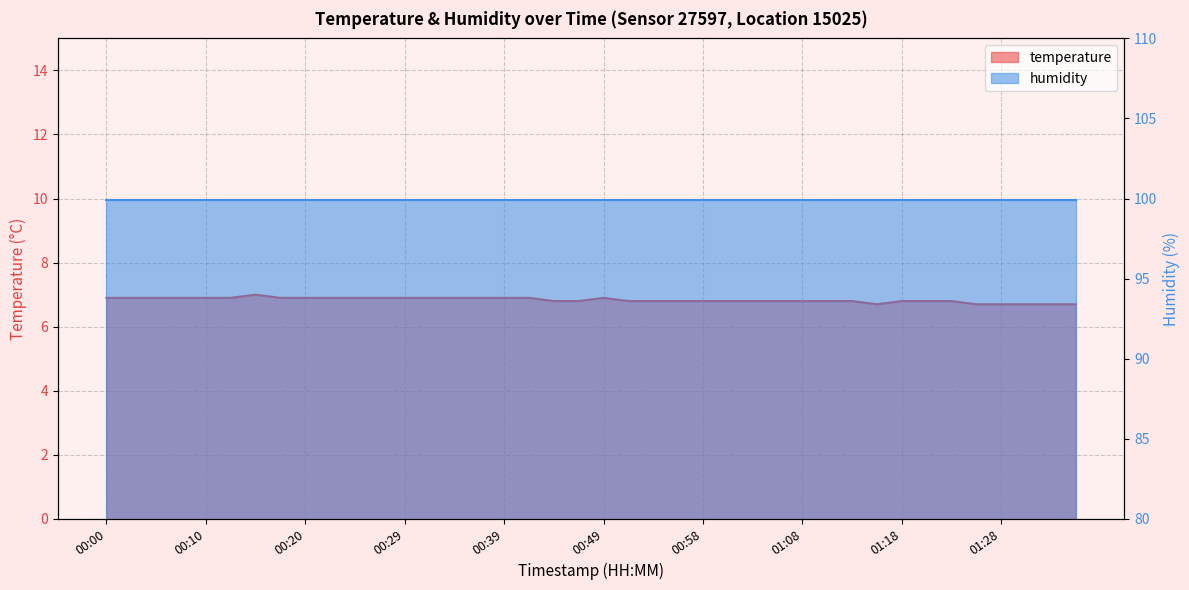

At which category does the chart reach its peak across all series?

00:15